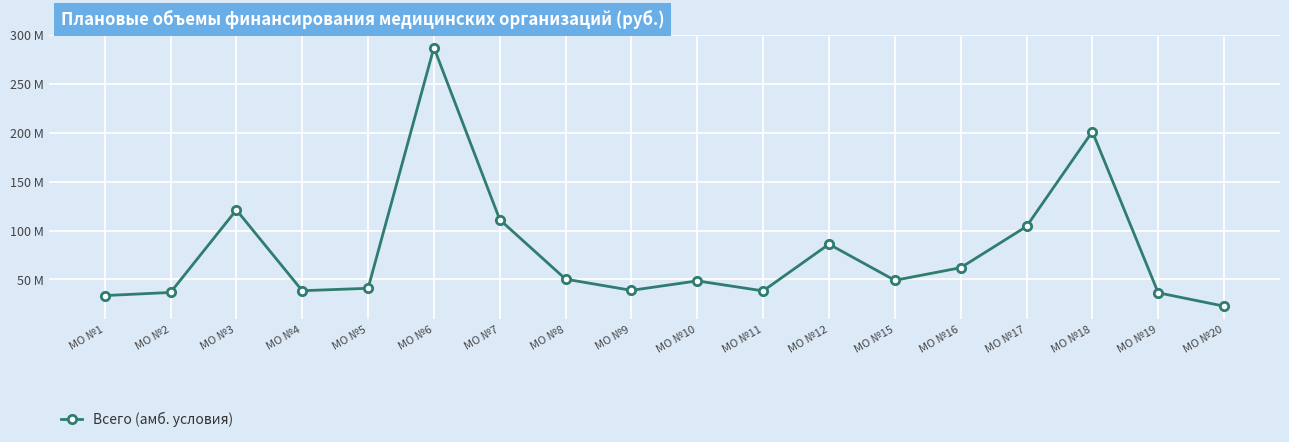

Approximately how many times larger is the value at МО №19 compared to МО №17?

0.3